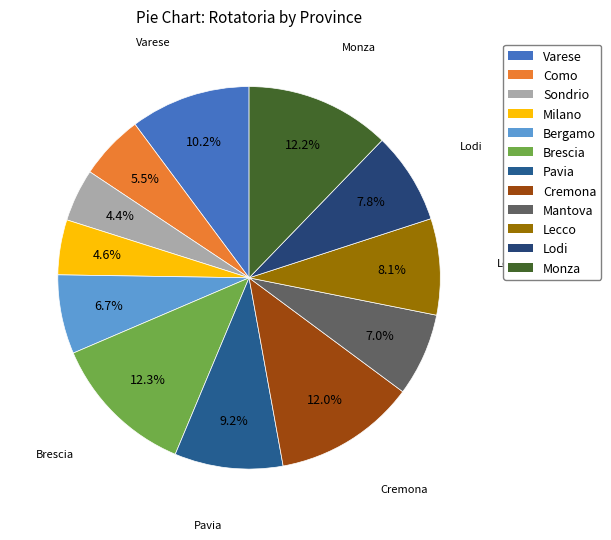

True or false: Lodi accounts for 8% of the total.

True